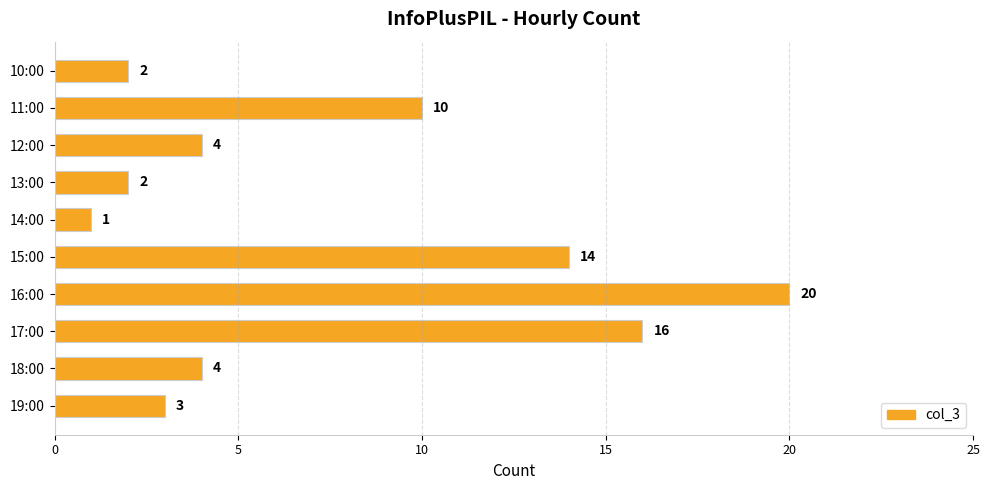

What is the average value?

8